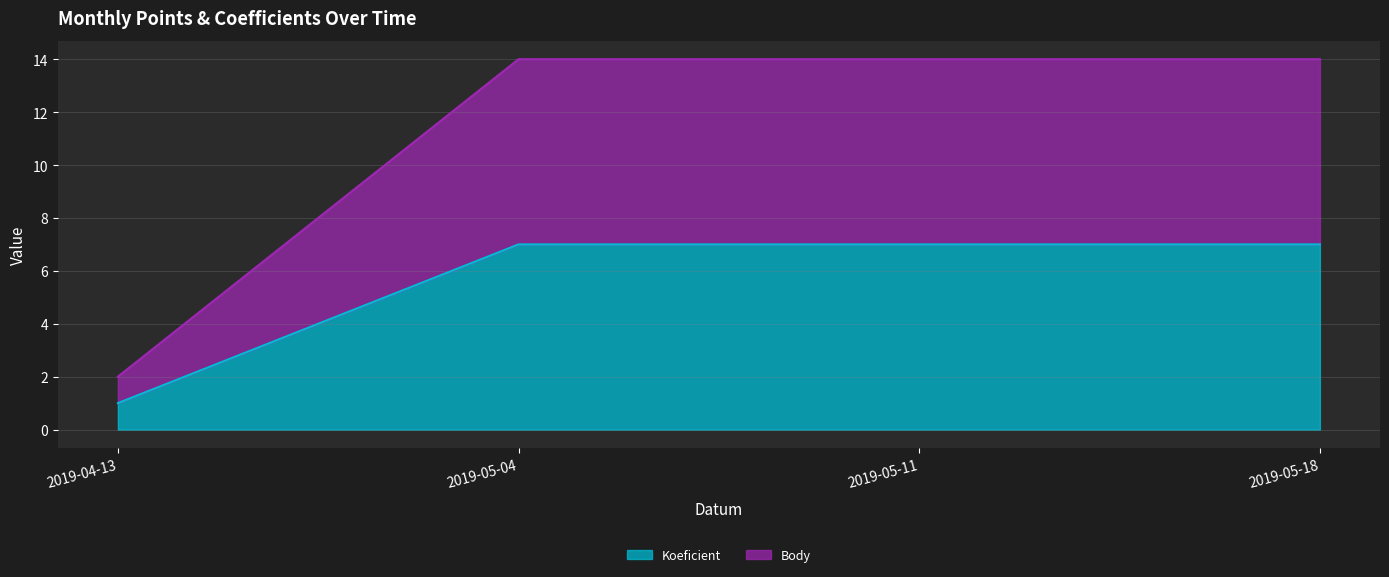

What is the label of the 1st point from the right?

2019-05-18